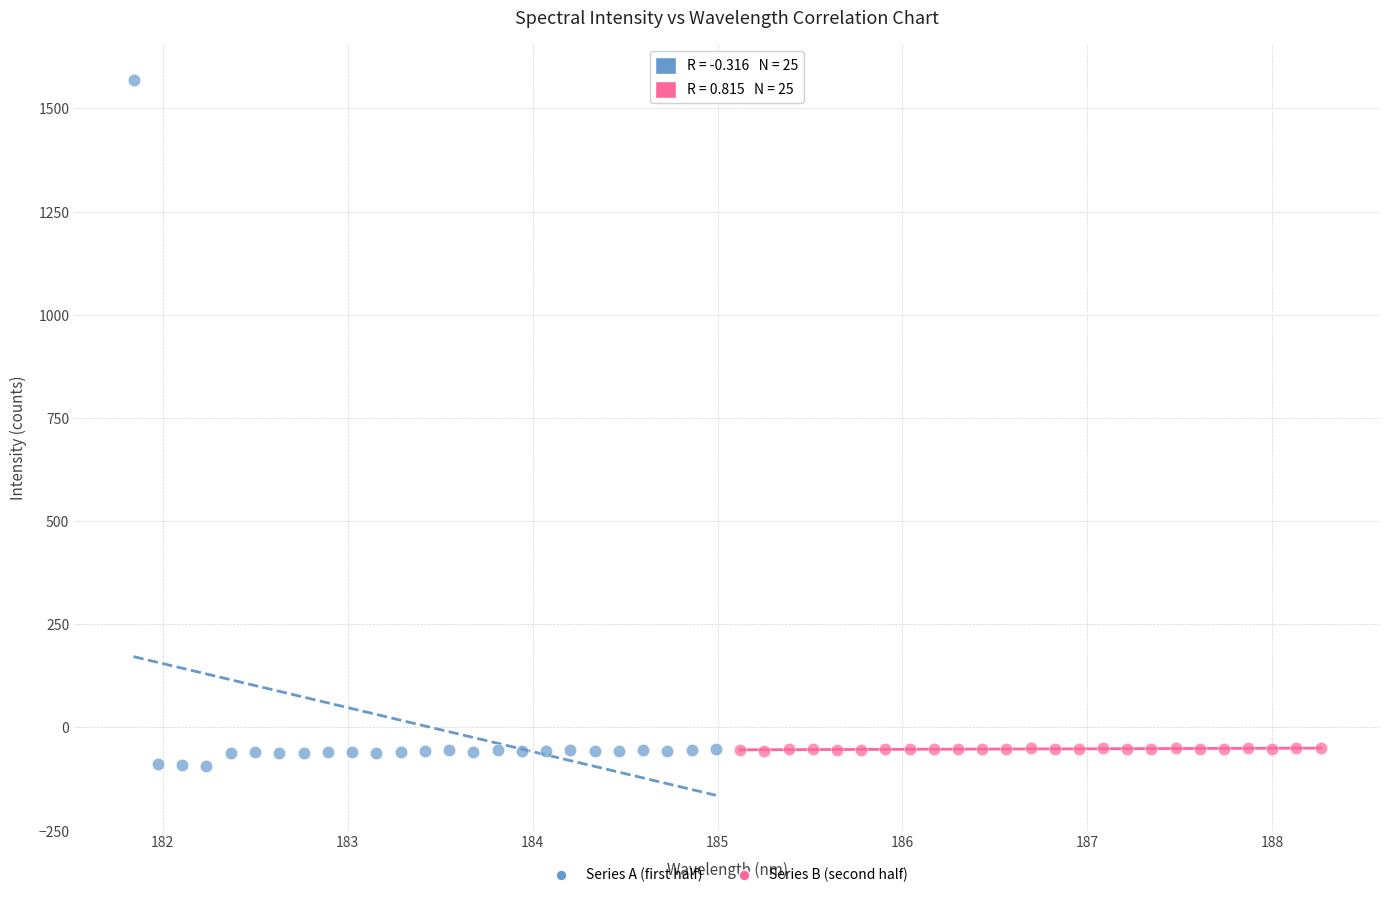

Which series contains the highest Y value?

Series A (first half)